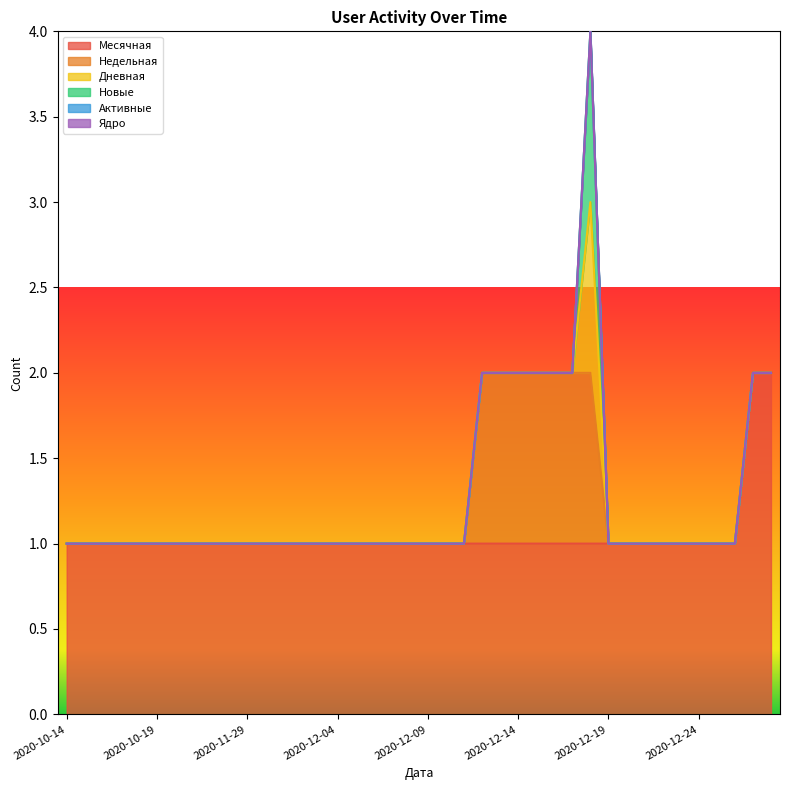

True or false: Активные and Новые cross at least once.

False